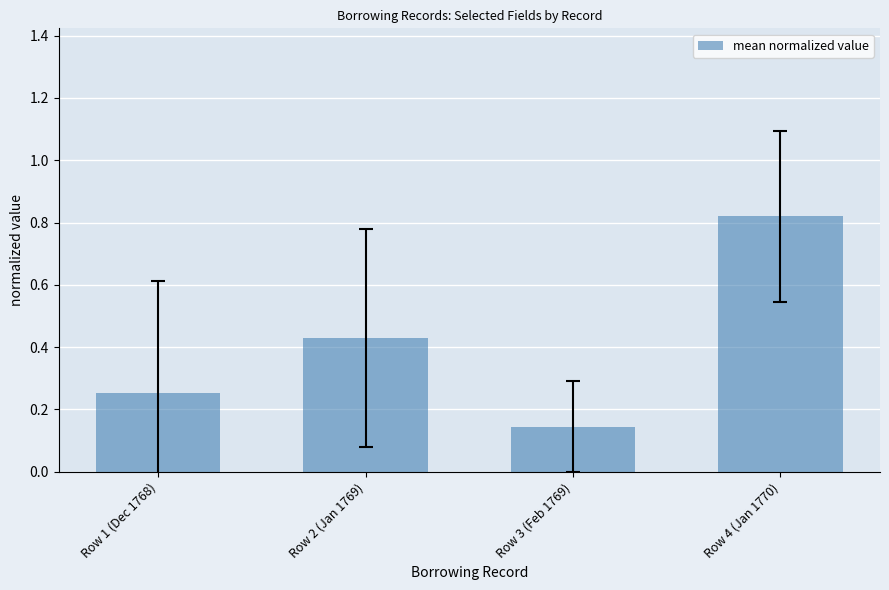

True or false: the data shows 0.1 at Row 2 (Jan 1769).

False